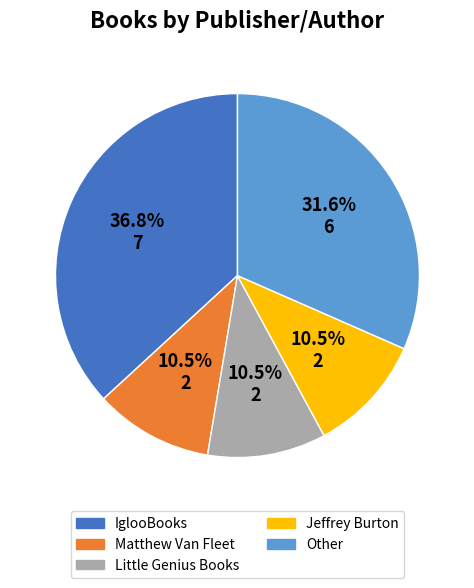

How much of the chart is everything except Matthew Van Fleet?

89.5%